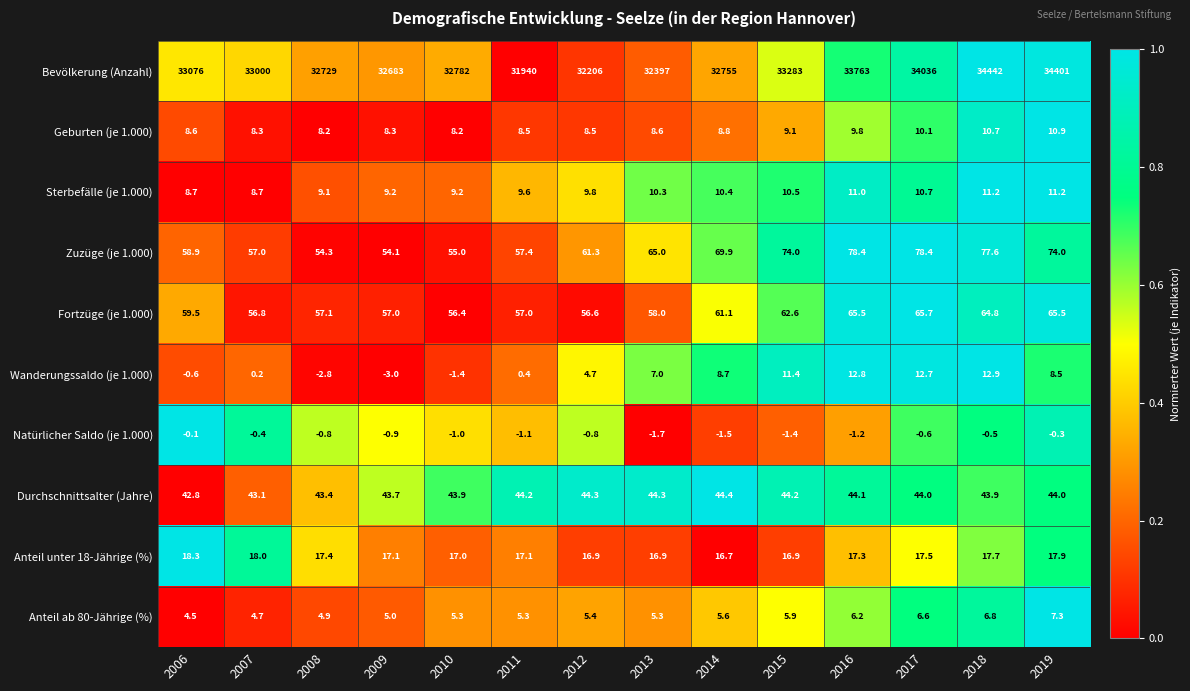

Rank the series at 2017 from lowest to highest value.

Natürlicher Saldo (je 1.000), Anteil ab 80-Jährige (%), Geburten (je 1.000), Sterbefälle (je 1.000), Wanderungssaldo (je 1.000), Anteil unter 18-Jährige (%), Durchschnittsalter (Jahre), Fortzüge (je 1.000), Zuzüge (je 1.000), Bevölkerung (Anzahl)